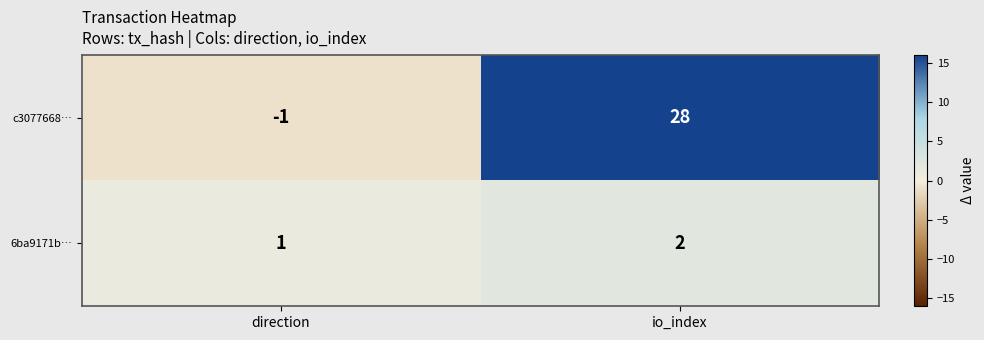

List the series in order of their peak value, highest first.

c3077668…, 6ba9171b…